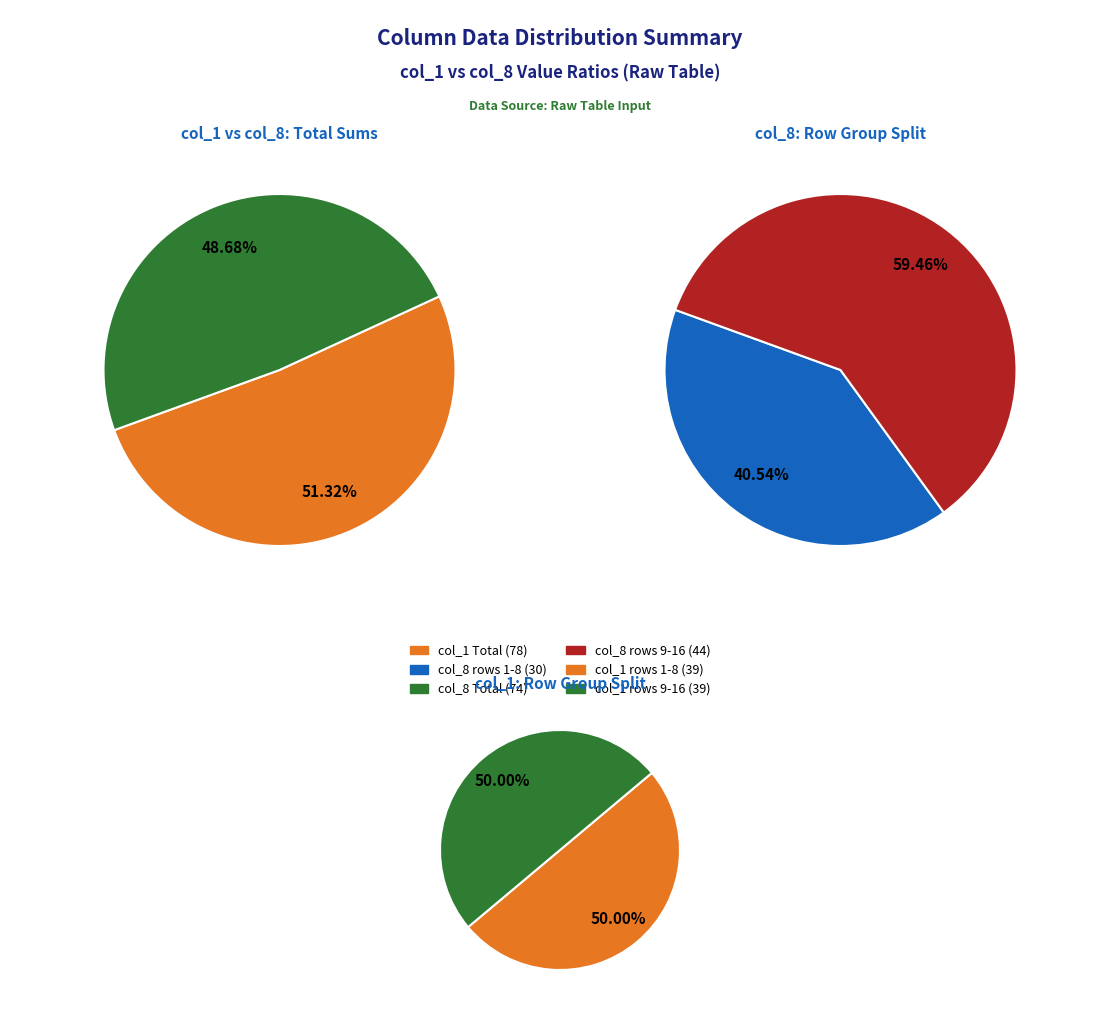

Is 10 the majority of the pie?

No